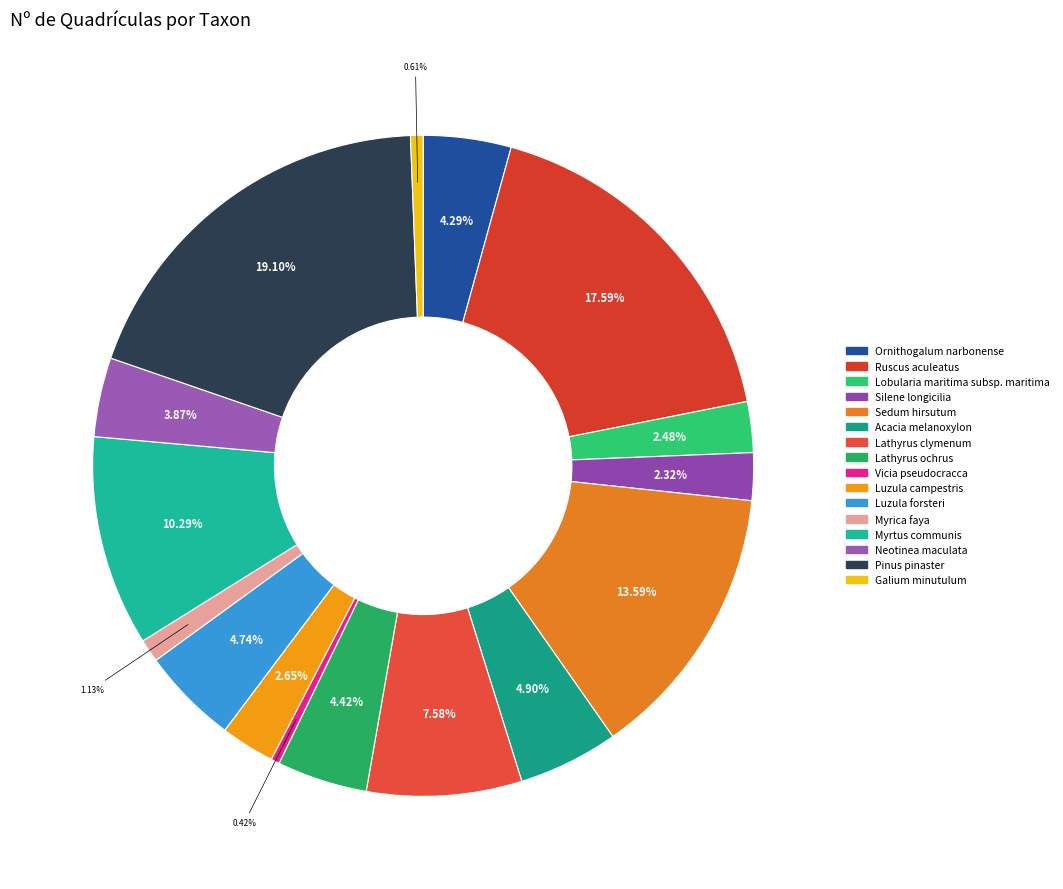

What percentage is the Silene longicilia slice, to the nearest percent?

2%